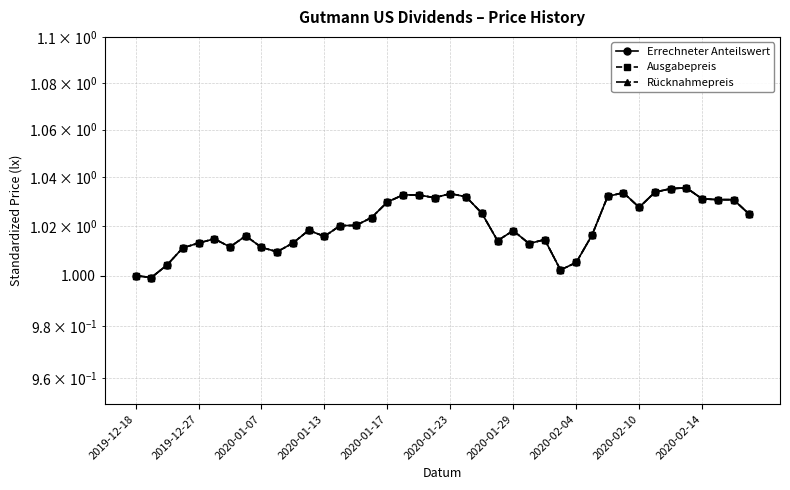

Which series has the widest spread of values?

Errechneter Anteilswert